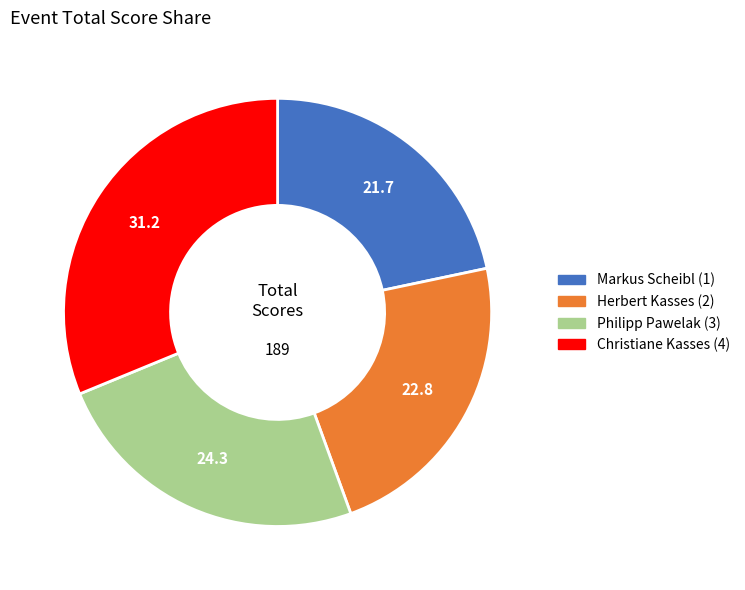

Rank the categories by value from lowest to highest.

Markus Scheibl (1), Herbert Kasses (2), Philipp Pawelak (3), Christiane Kasses (4)